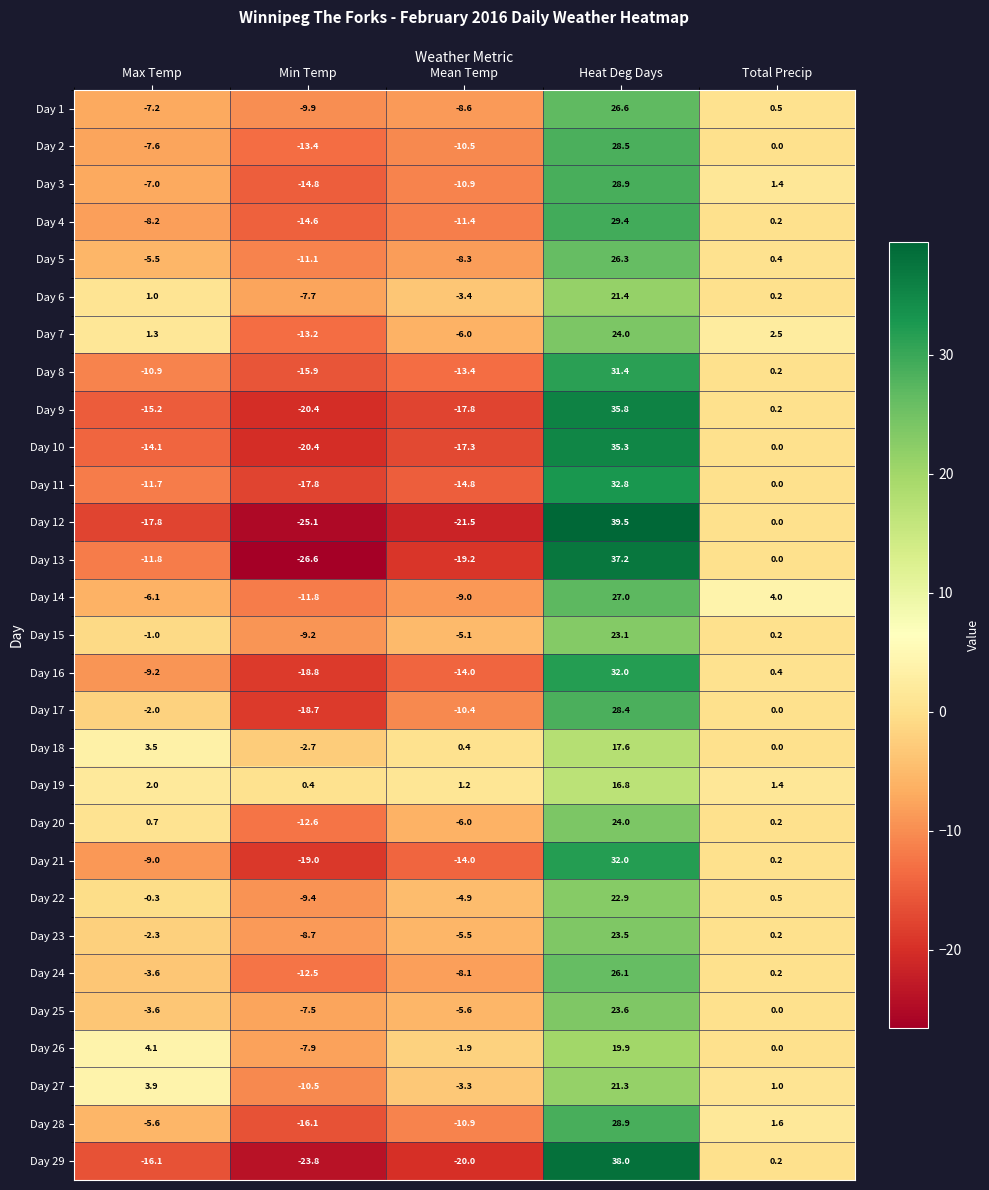

Is the value of Day 2 at Min Temp greater than the value of Day 11 at Min Temp?

Yes